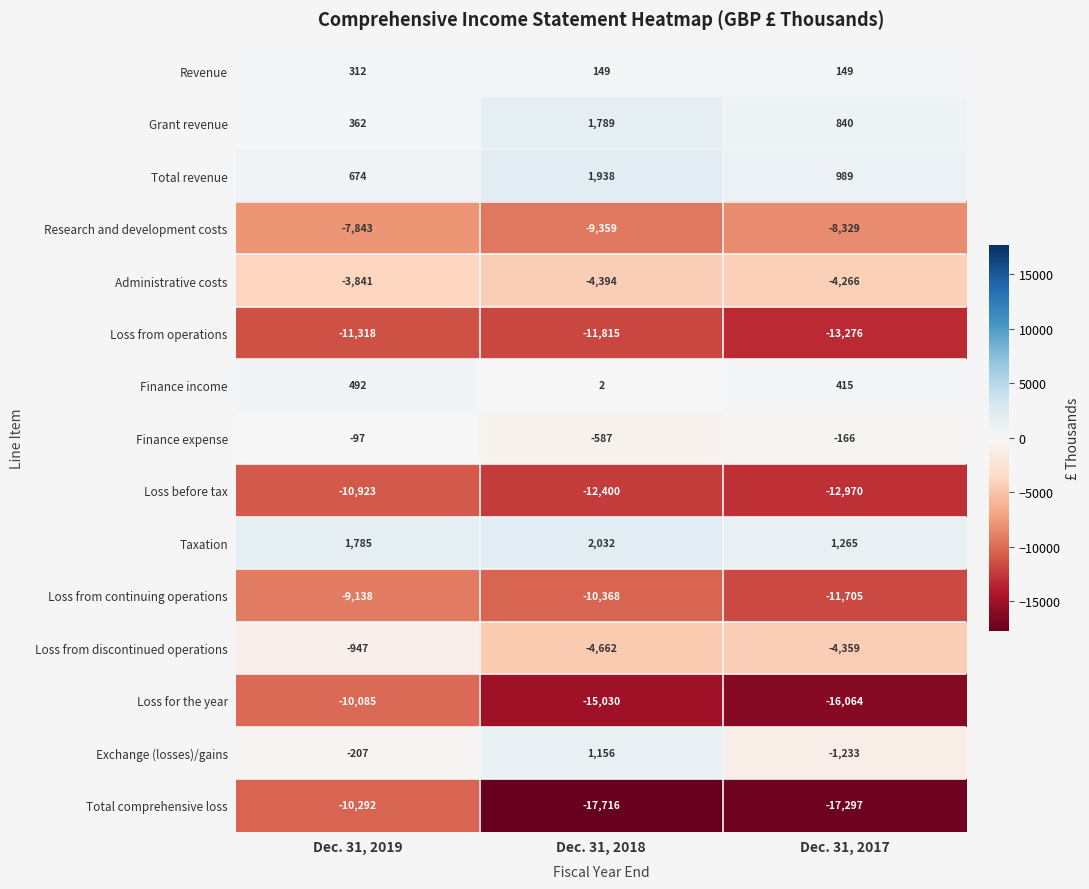

What is the spread (max minus min) of values at Dec. 31, 2019?

13103